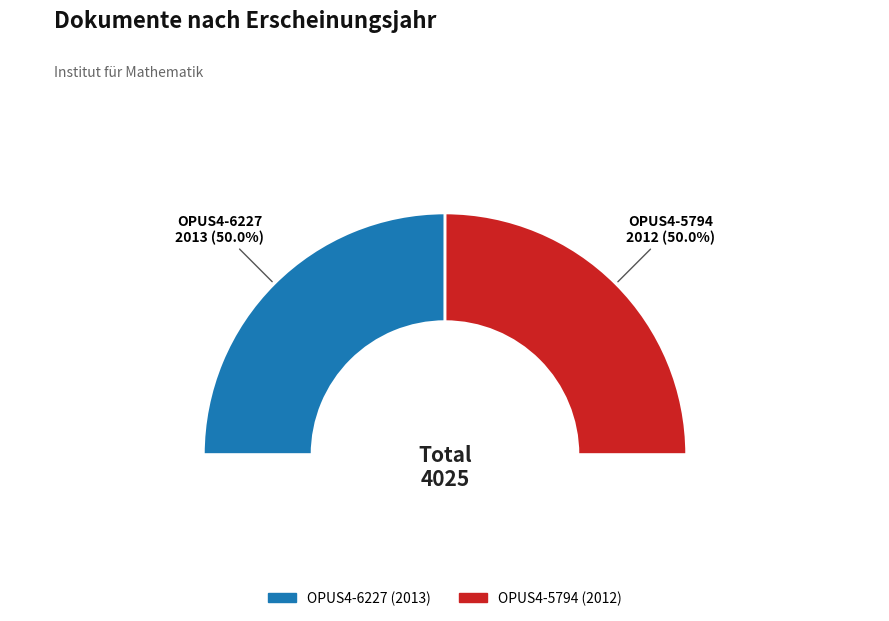

Which slice is the largest?

OPUS4-6227